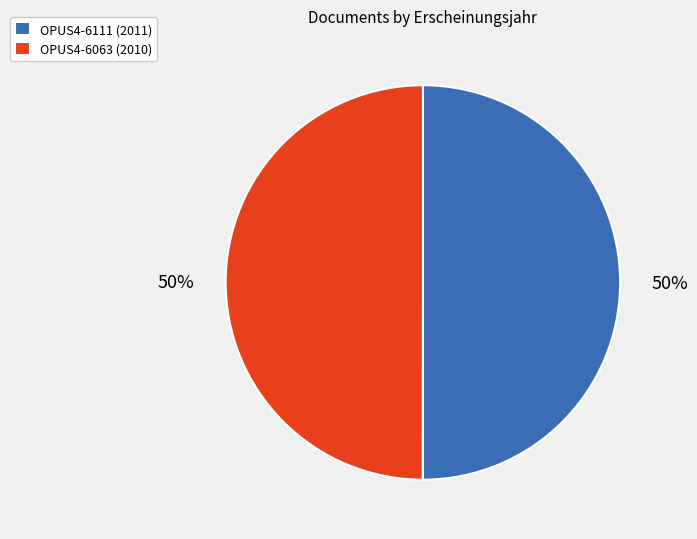

True or false: OPUS4-6063 accounts for 43% of the total.

False